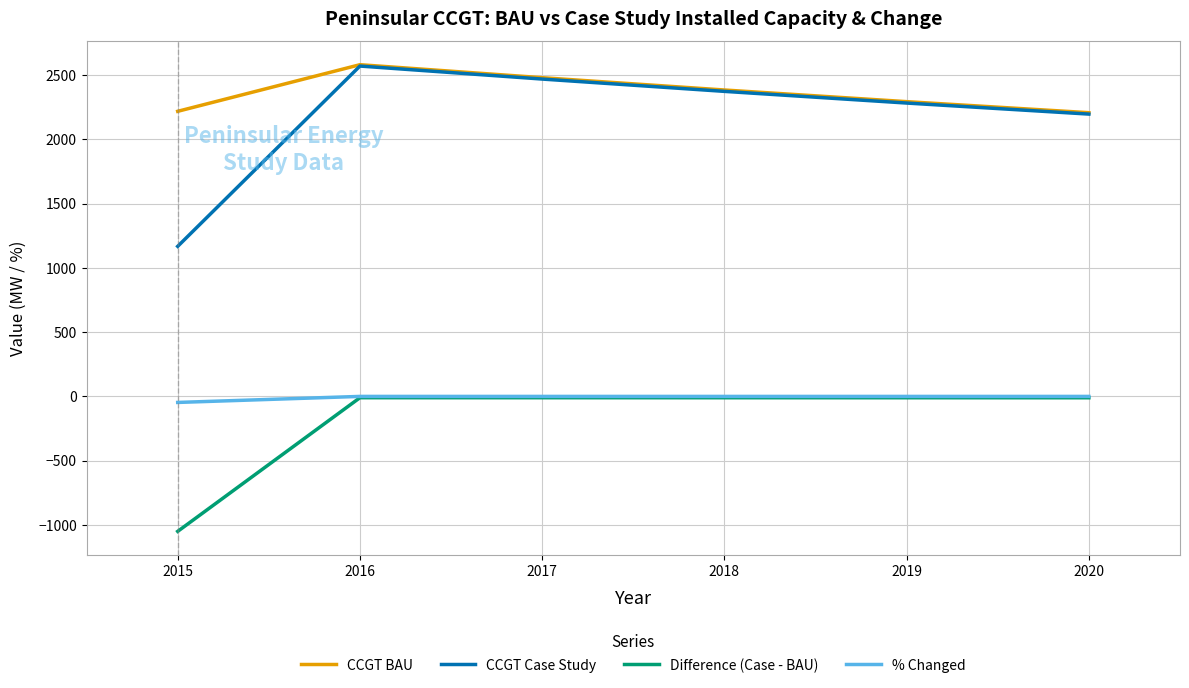

What are all the series names shown in the legend?

CCGT BAU, CCGT Case Study, Difference (Case - BAU), % Changed